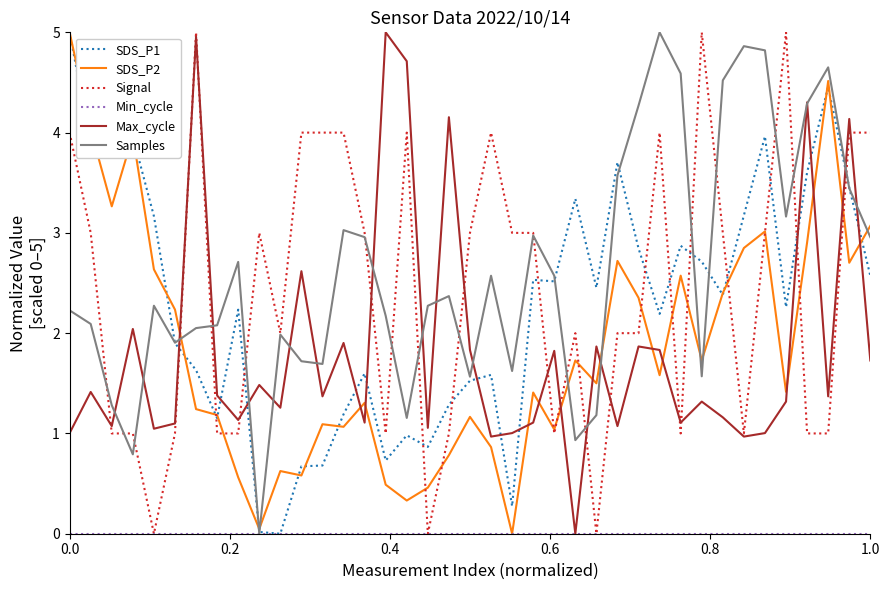

What is the average value of the SDS_P2 series?

1.9